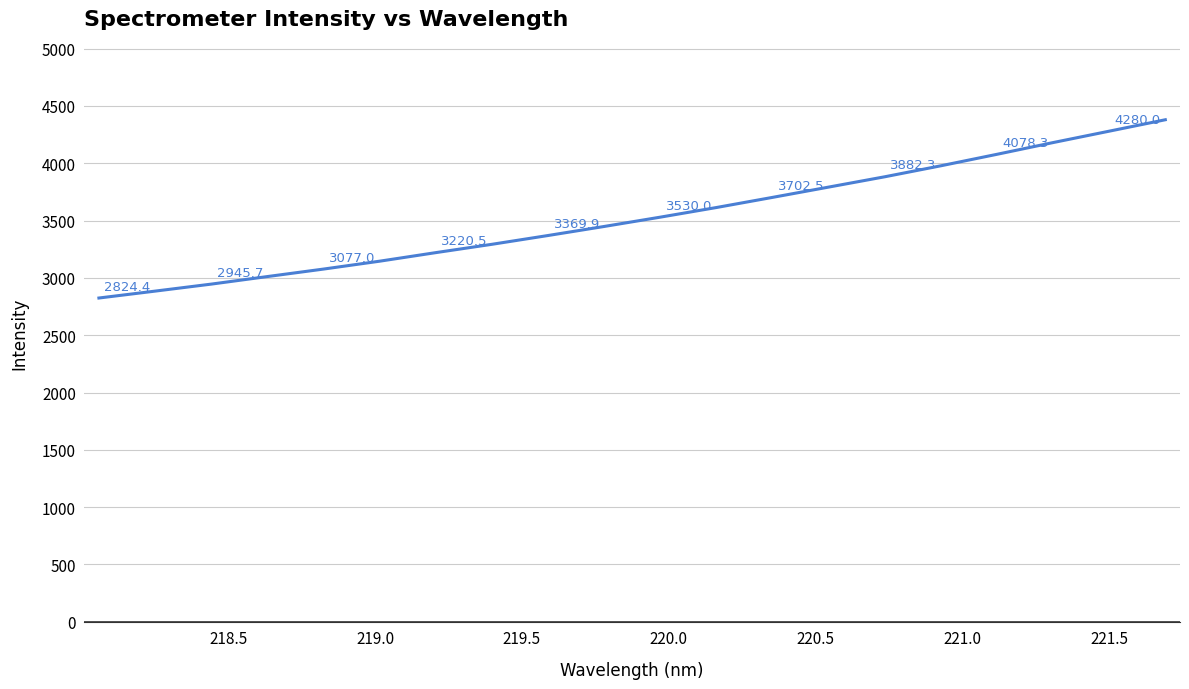

What is the difference between the maximum and minimum values?

1555.2